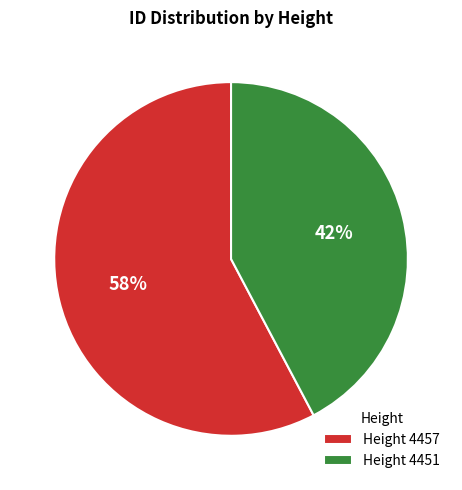

Do Height 4457 and Height 4451 together represent more than half of the pie?

Yes